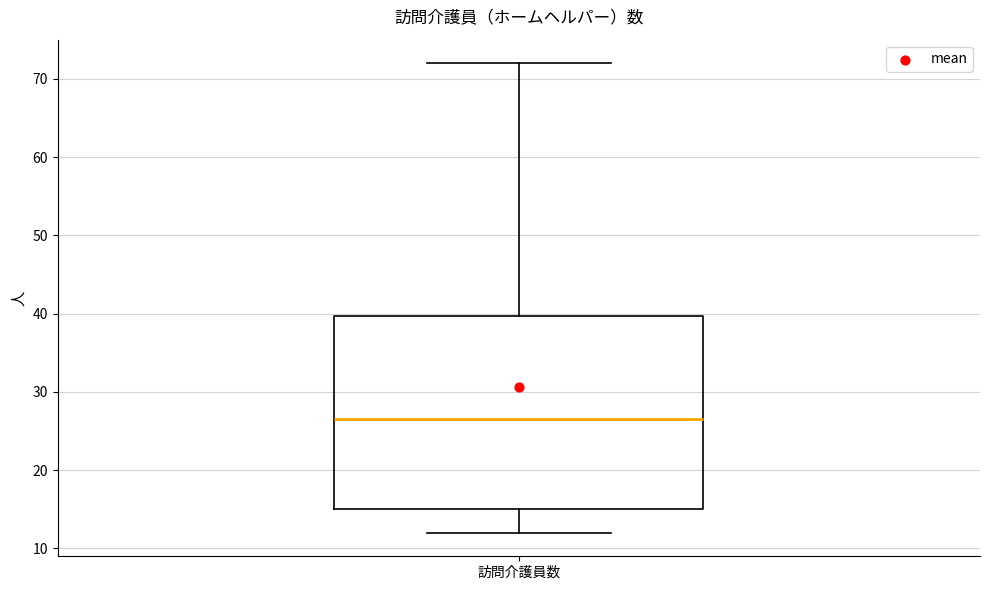

Where is the lower edge of the box for 訪問介護員数 on the y-axis? The values are not printed on the chart, so give them approximately, as read against the axis.

15